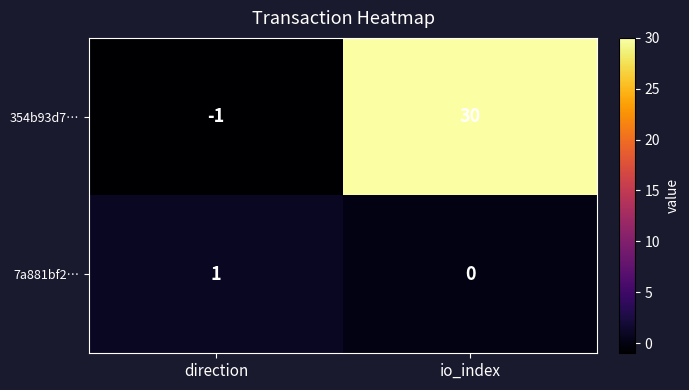

Between direction and io_index, which series saw the biggest shift?

354b93d7…